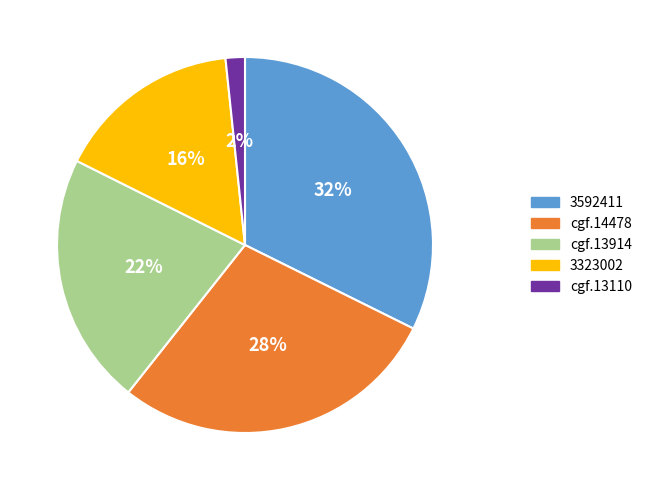

Is there a majority slice in this chart?

No